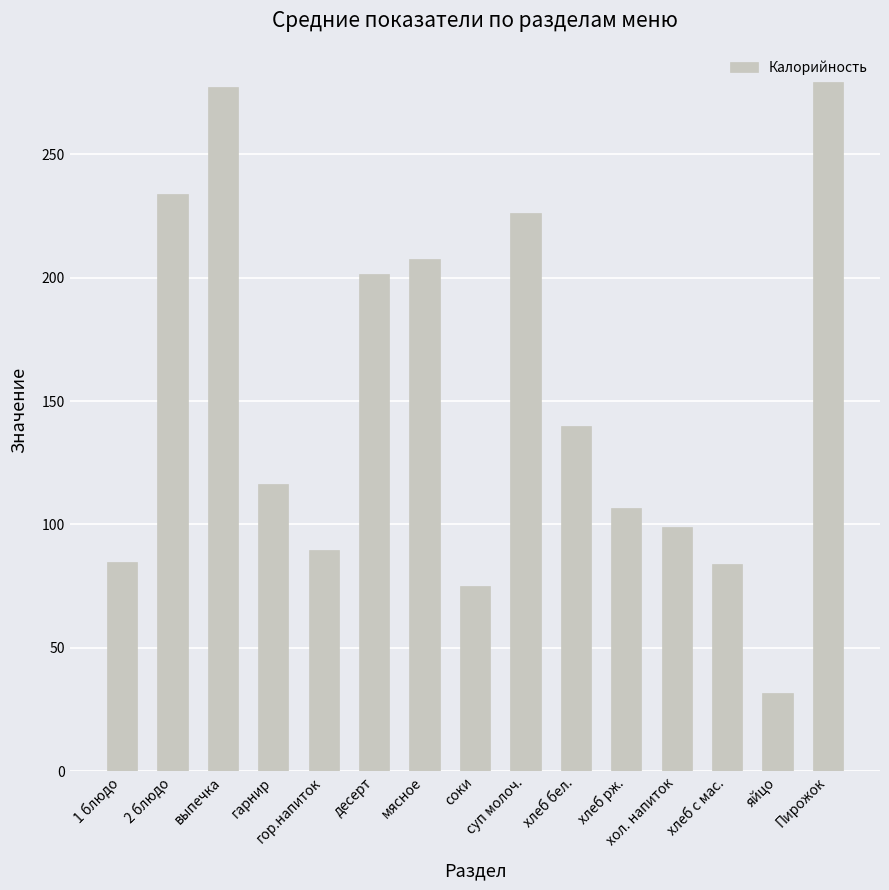

True or false: the data shows 41.7 at хлеб с мас..

False